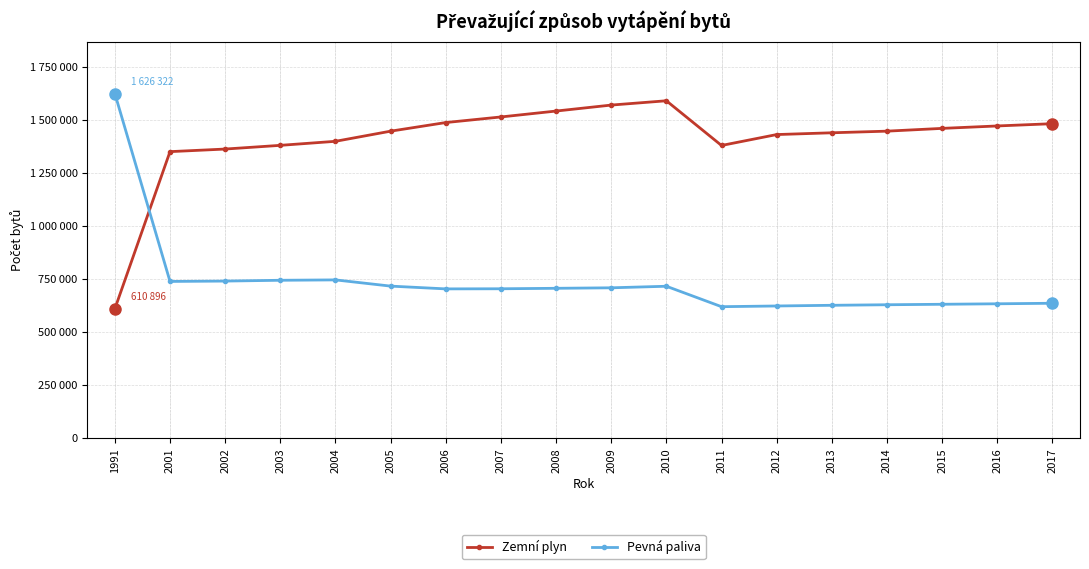

What is the spread (max minus min) of values at 2006?

784473